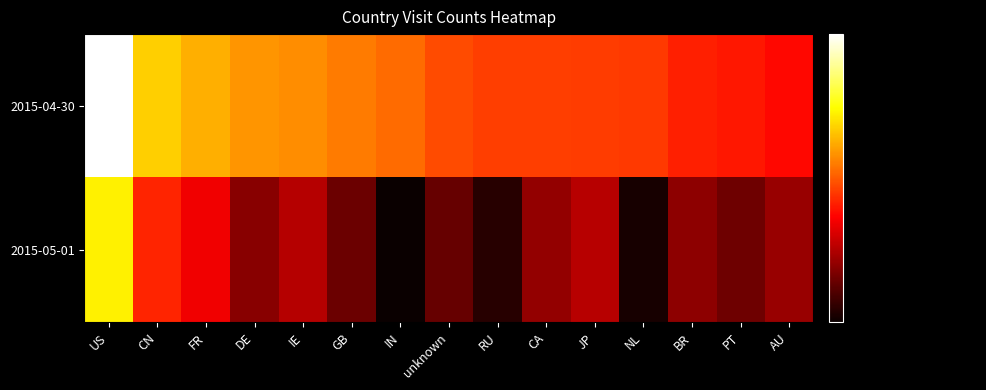

What is the minimum value shown in the chart?

4.0